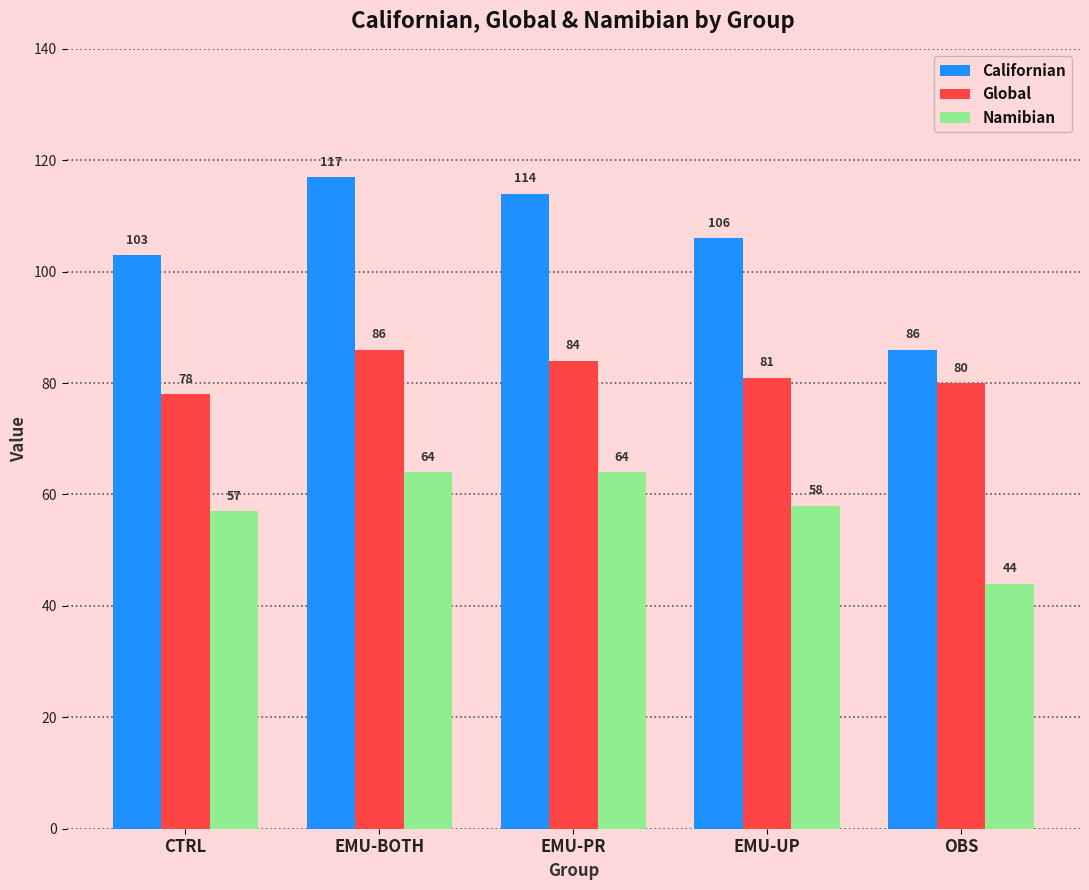

What are all the series names shown in the legend?

Californian, Global, Namibian